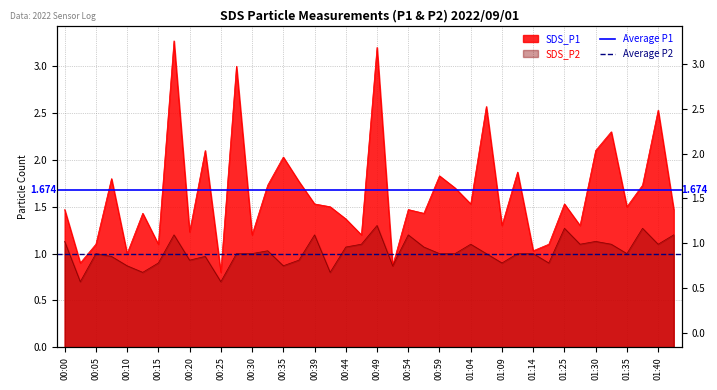

The value of Average P2 at 00:05 is 1.3. True or false?

False